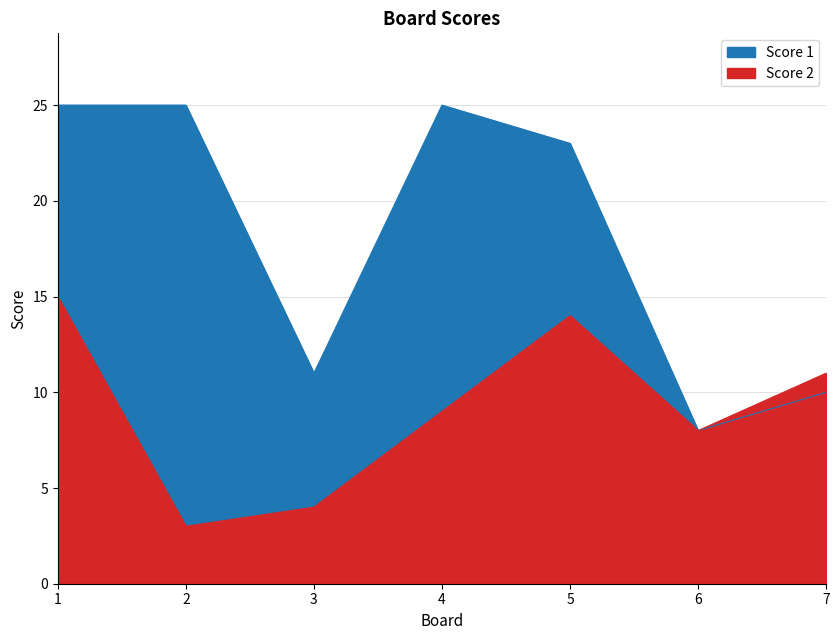

Reading left to right, extract all data points from this chart.

Score 1: 25	25	11	25	23	8	10
Score 2: 15	3	4	9	14	8	11